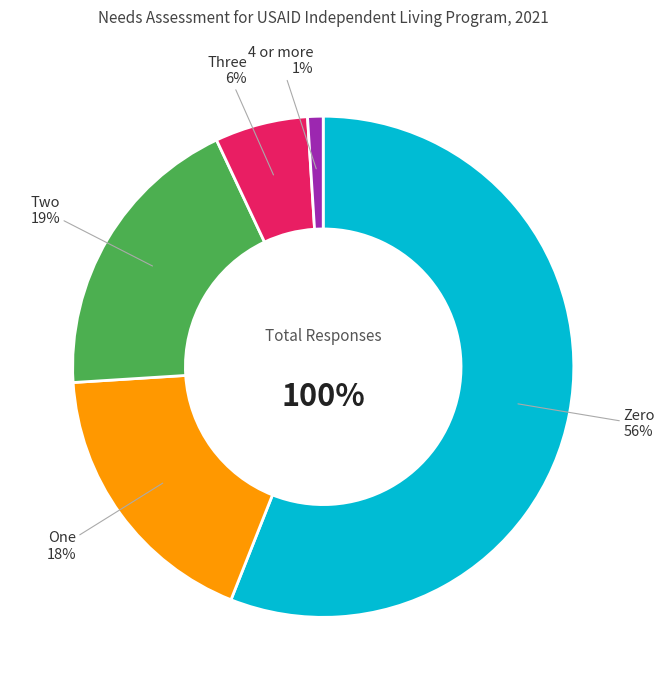

How many segments does this pie chart have?

5